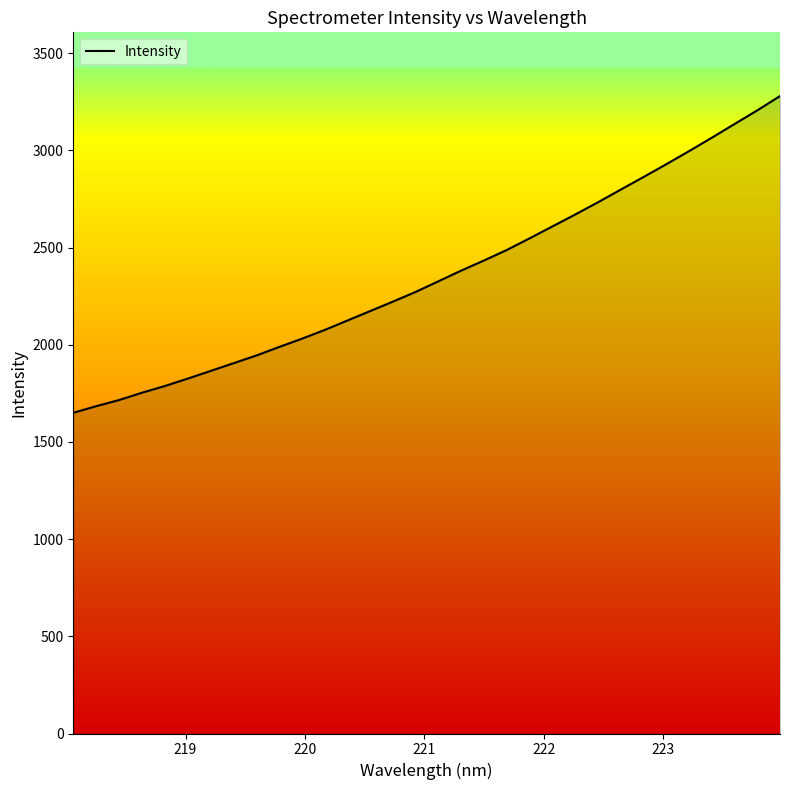

What is the greatest value displayed?

3279.7